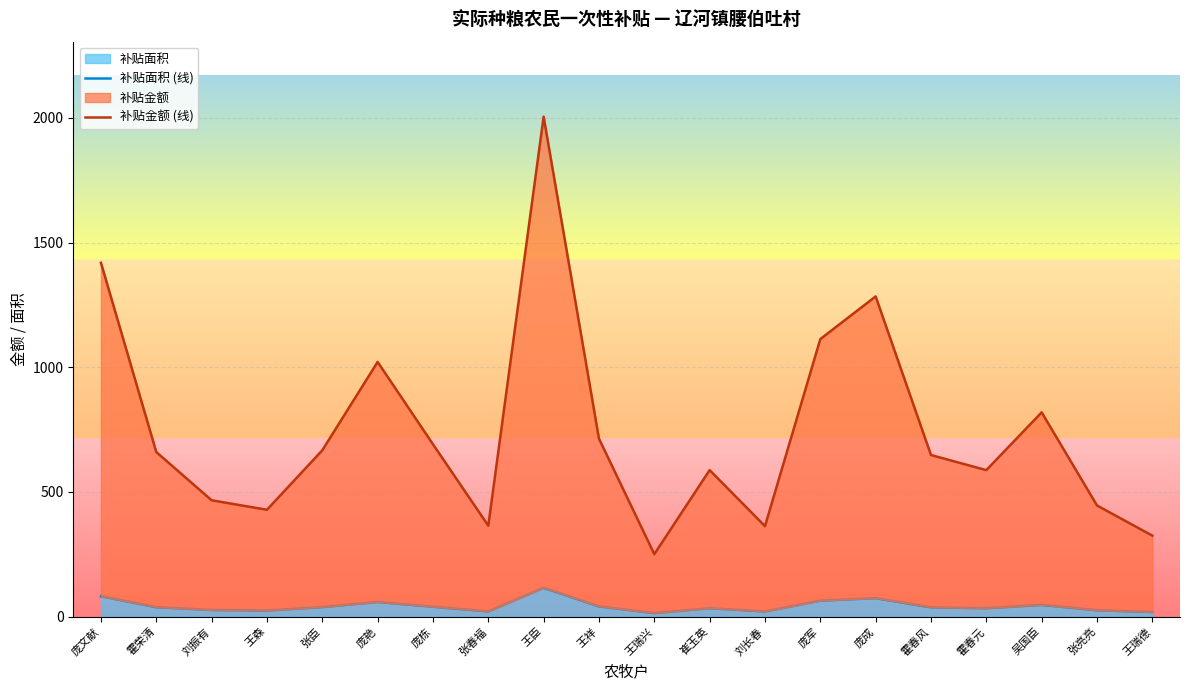

What is the maximum value for 补贴面积?

116.0